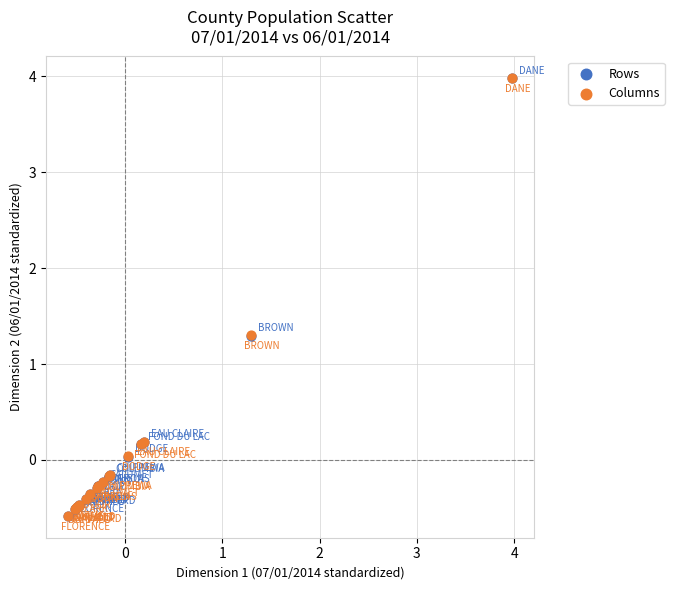

Which series has the largest Y range (max minus min)?

Rows